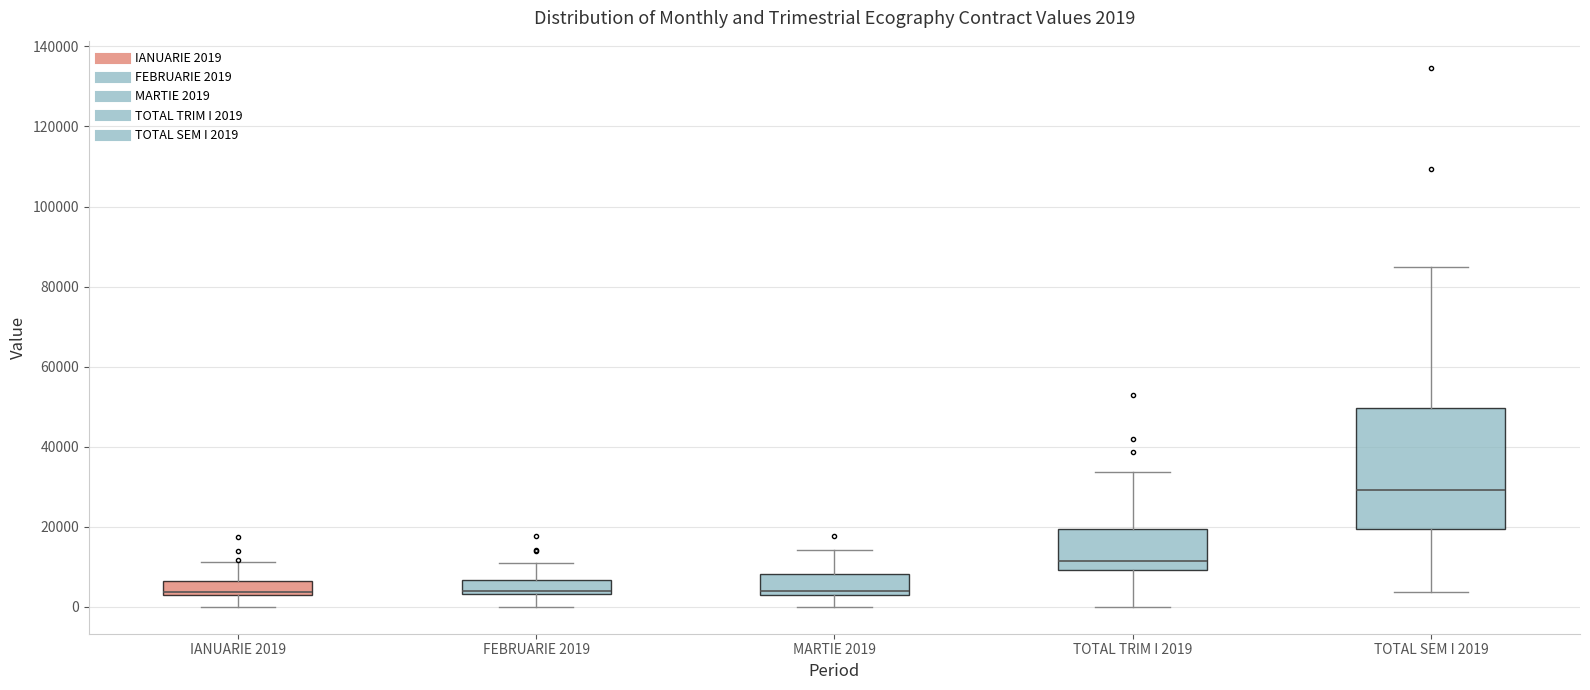

Comparing the boxes themselves (not the whiskers), which one is the tallest?

TOTAL SEM I 2019